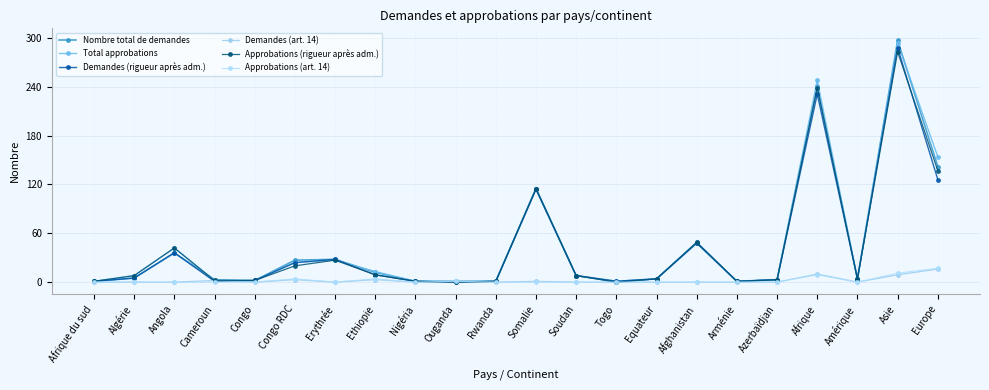

What is the label of the 13th point from the left?

Soudan